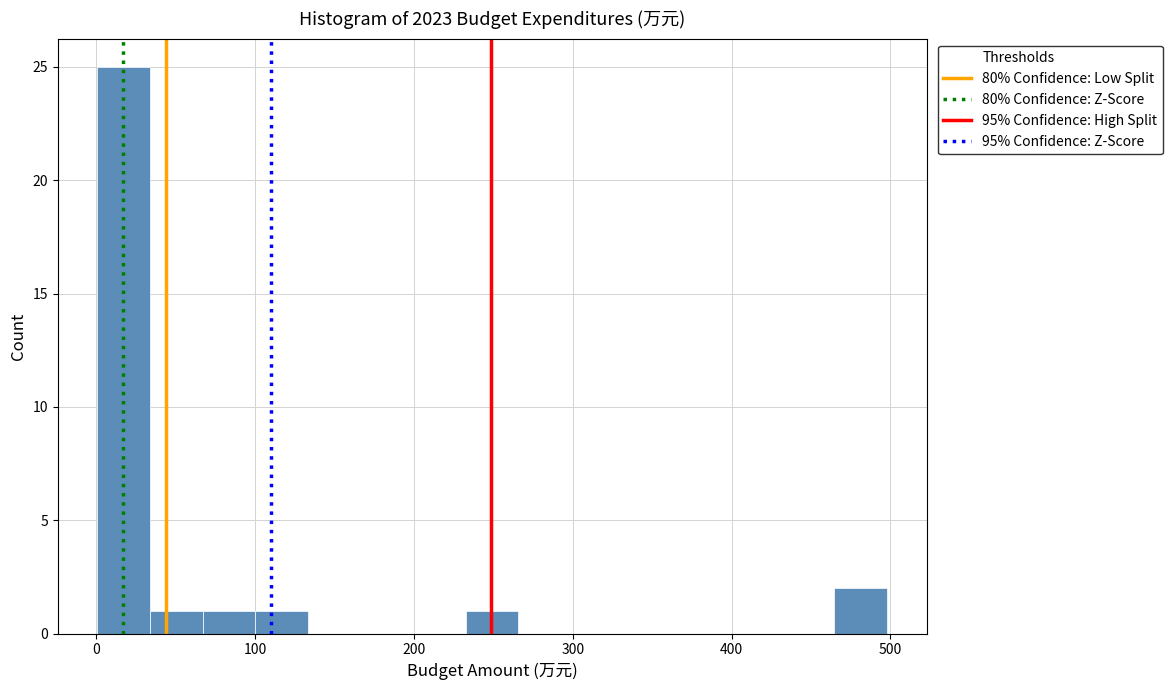

Around what value on the x-axis is the tallest bar? Give the approximate position of its centre, as read against the axis.

20